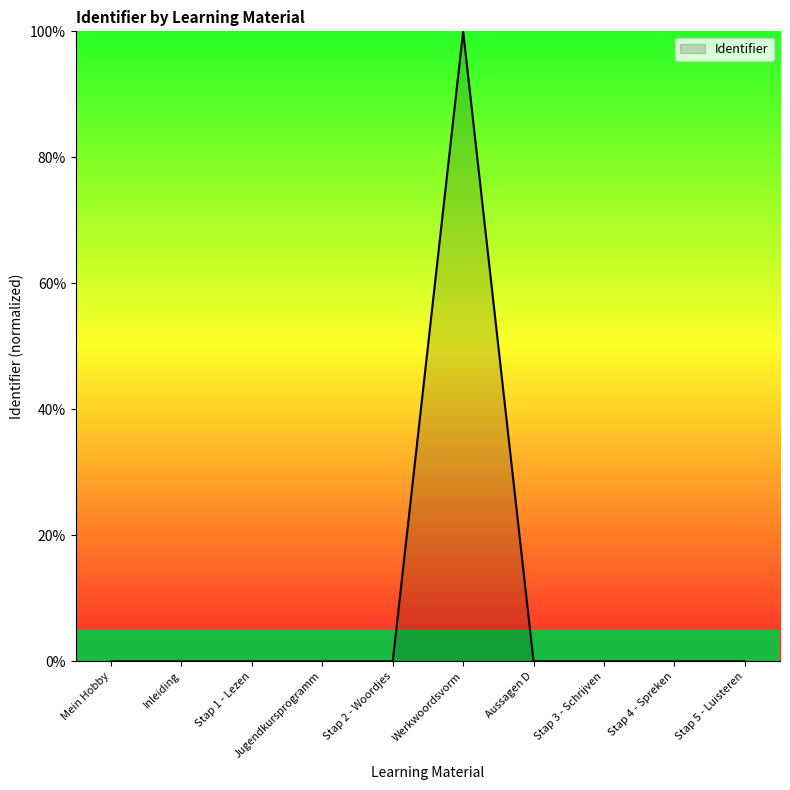

Is it true that the value at Stap 1 - Lezen is 0.0?

True